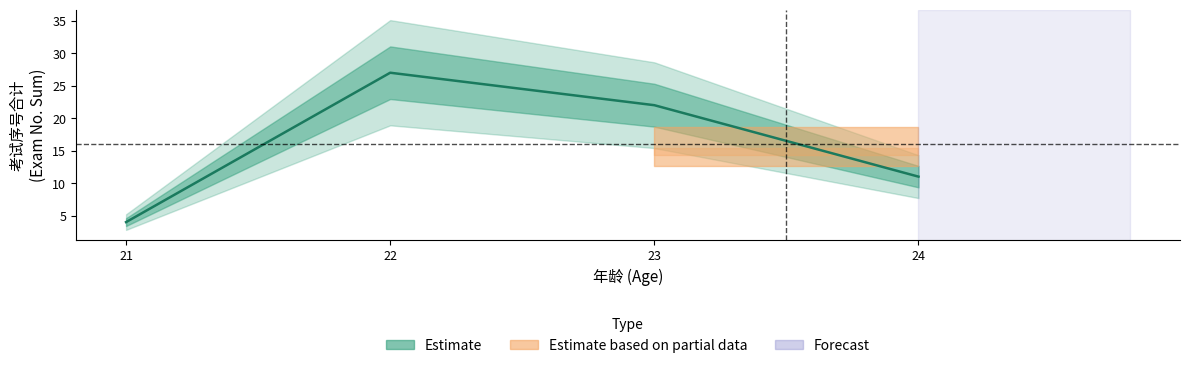

What is the value of the 2nd point from the left?

27